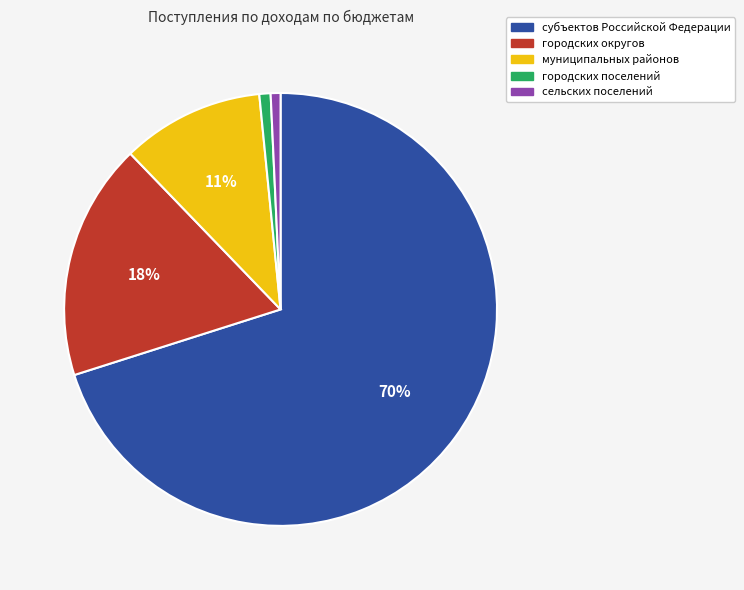

The субъектов Российской Федерации slice represents 70% of the pie. True or false?

True